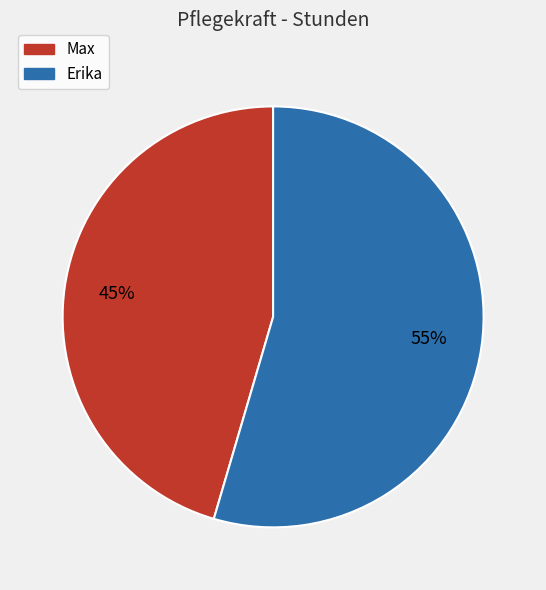

Between Max and Erika, which is larger?

Erika